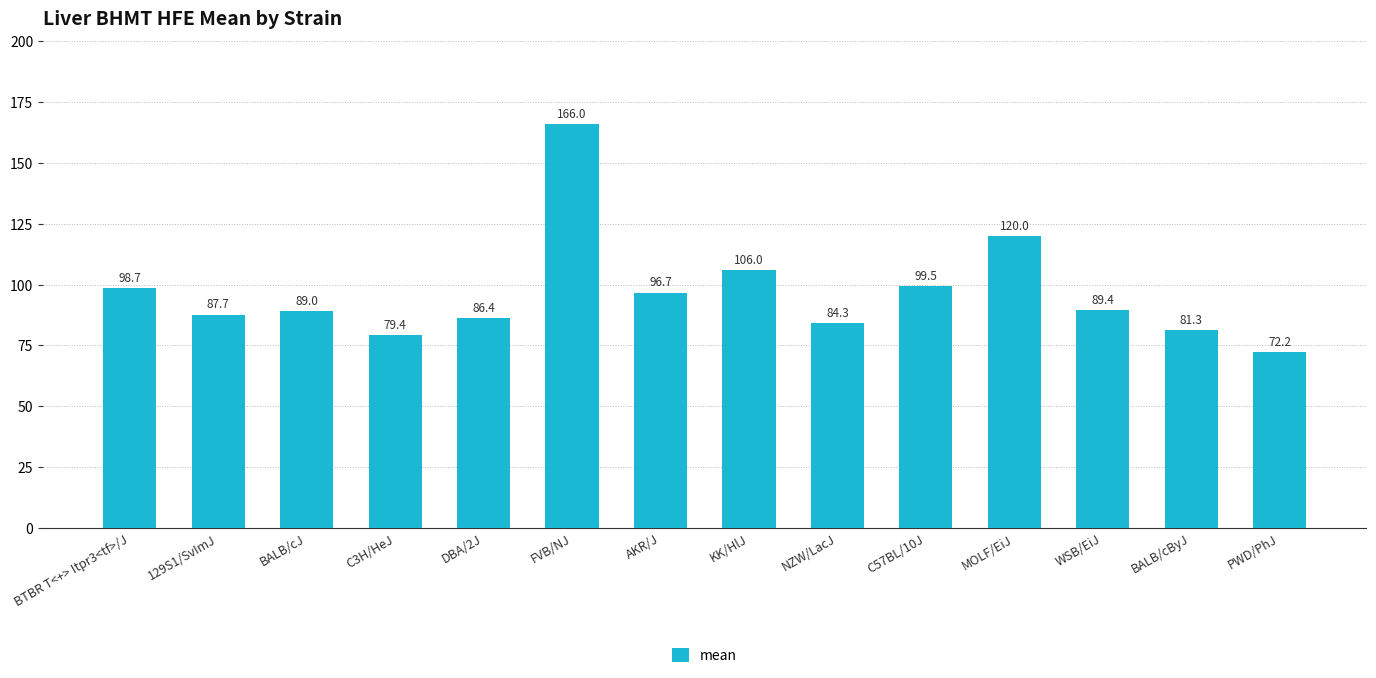

The chart shows a value of 89.0 at BALB/cJ. True or false?

True